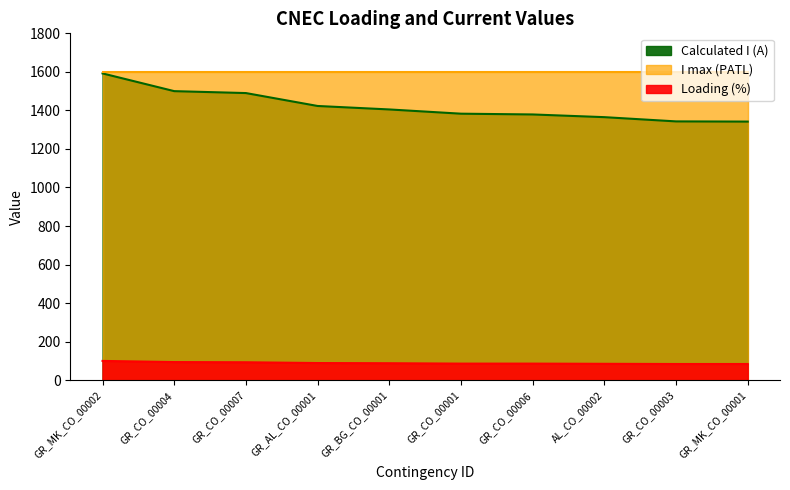

Reading right to left, extract all data points from this chart.

Calculated I (A): 1342	1343	1365	1379	1383	1405	1423	1490	1500	1592
Loading (%): 84	84	85	86	86	88	89	93	94	100